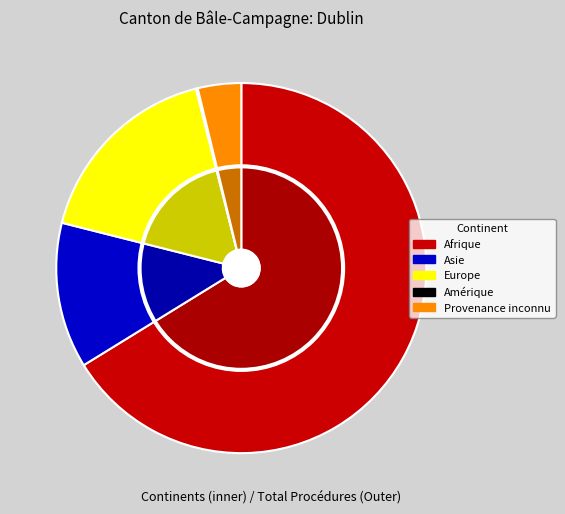

What is the ratio of the value at Afrique to the value at Provenance inconnu?

17.5